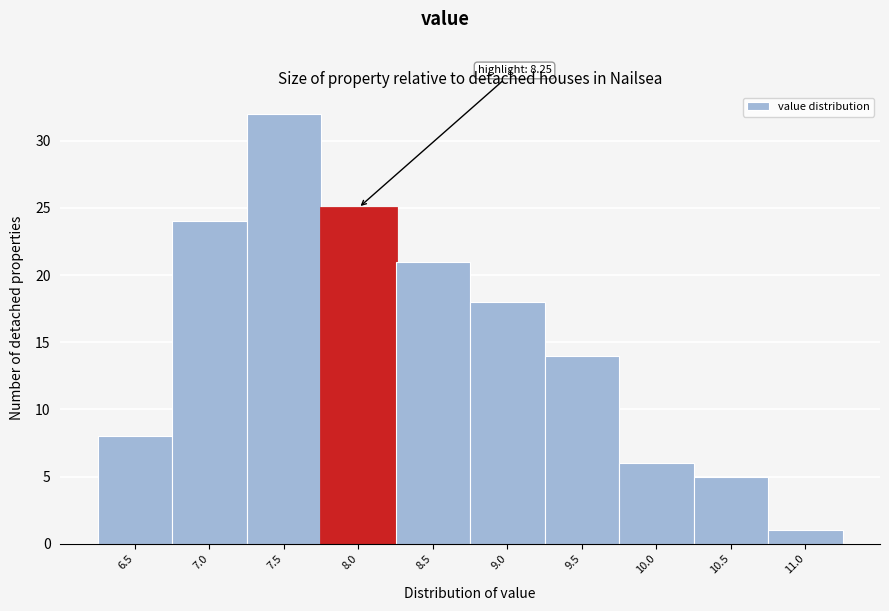

Reading left to right, extract all data points from this chart.

8	24	32	25	21	18	14	6	5	1